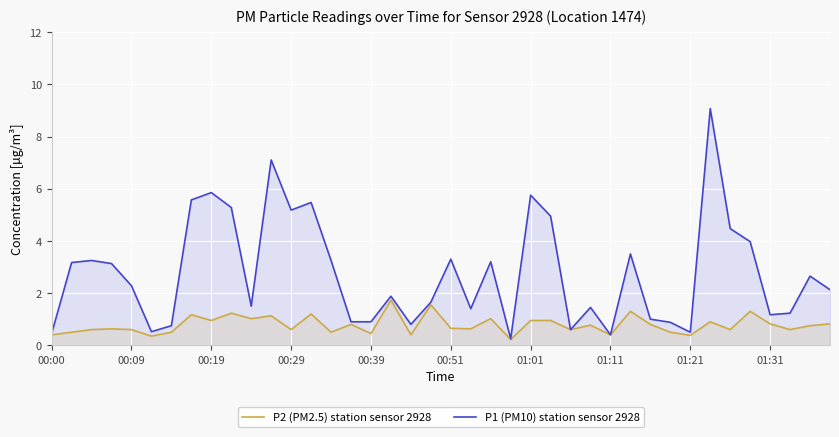

What is the approximate value of P2 (PM2.5) station sensor 2928 at 17?

1.7